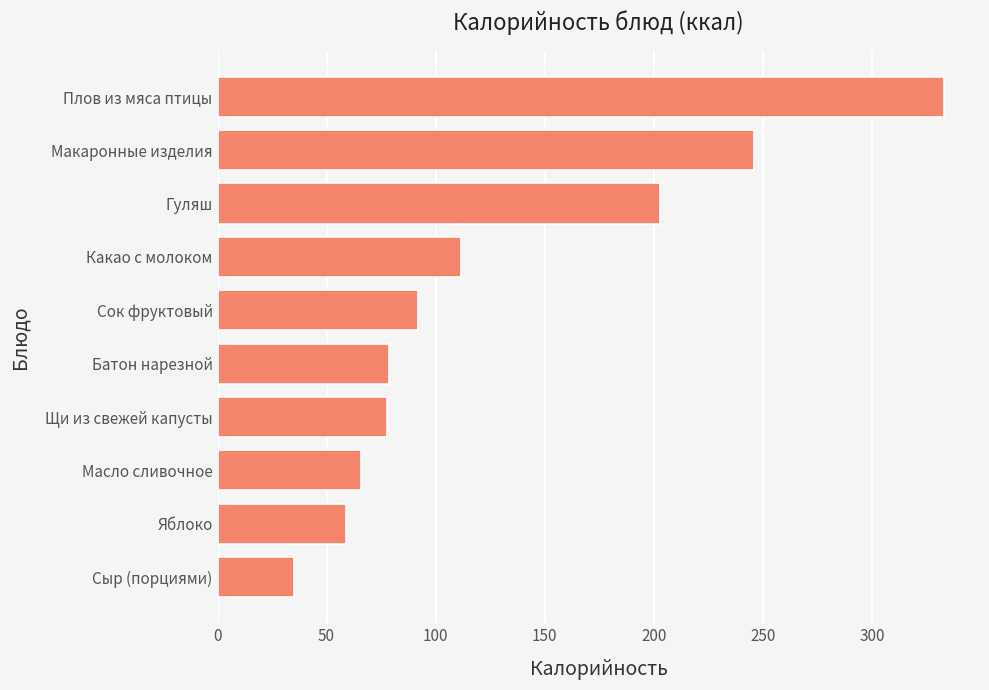

What is the difference between the maximum and minimum values?

298.0